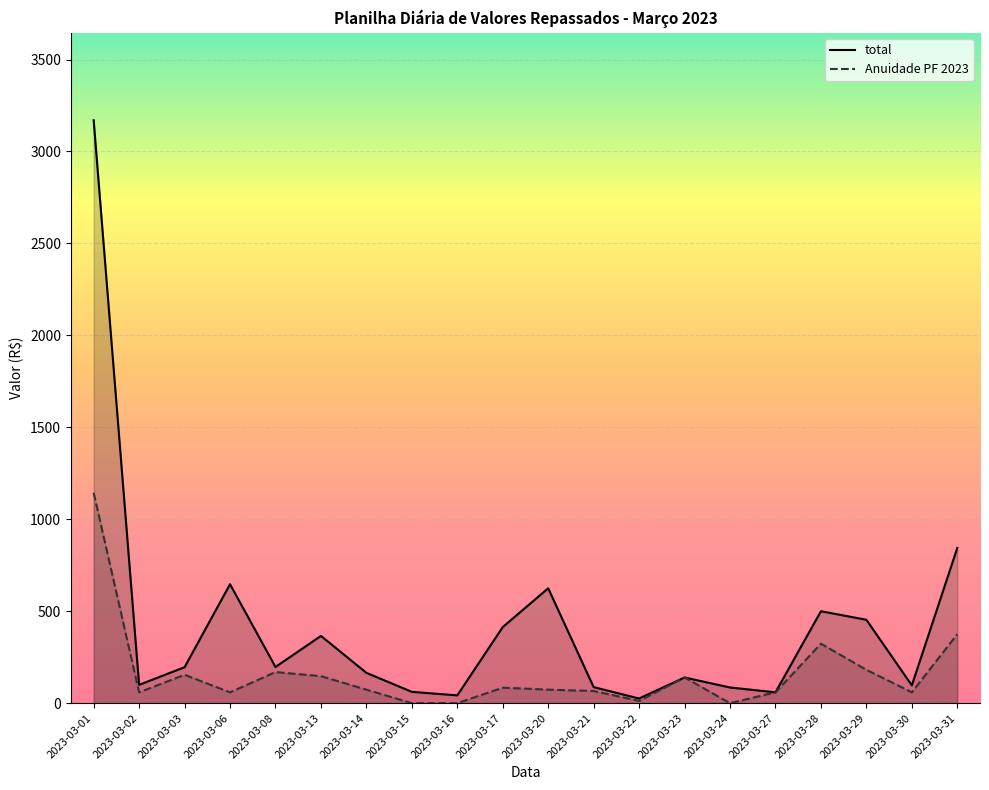

Rank the series by their average value, from lowest to highest.

Anuidade PF 2023, total